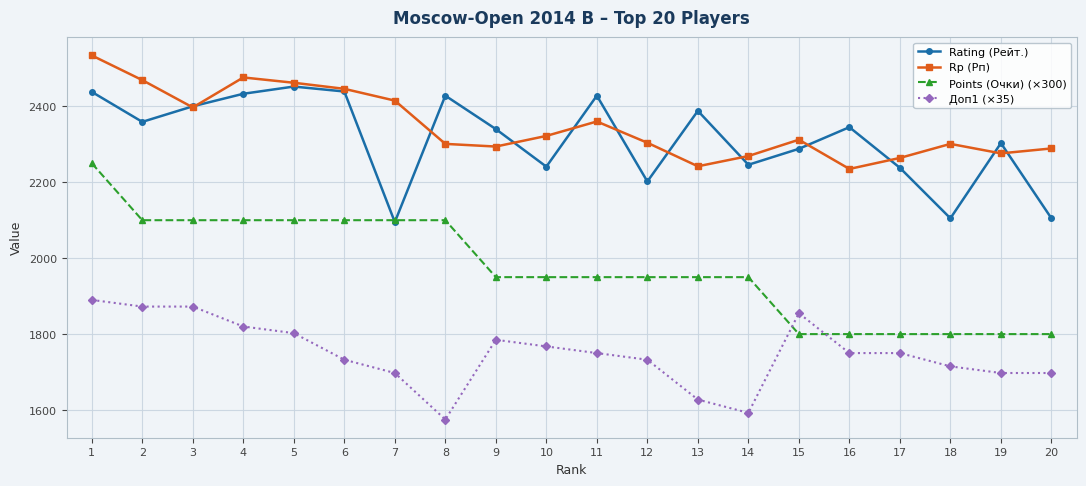

At 16, list the series in order from largest to smallest.

Rating (Рейт.), Rp (Рп), Points (Очки) (×300), Доп1 (×35)